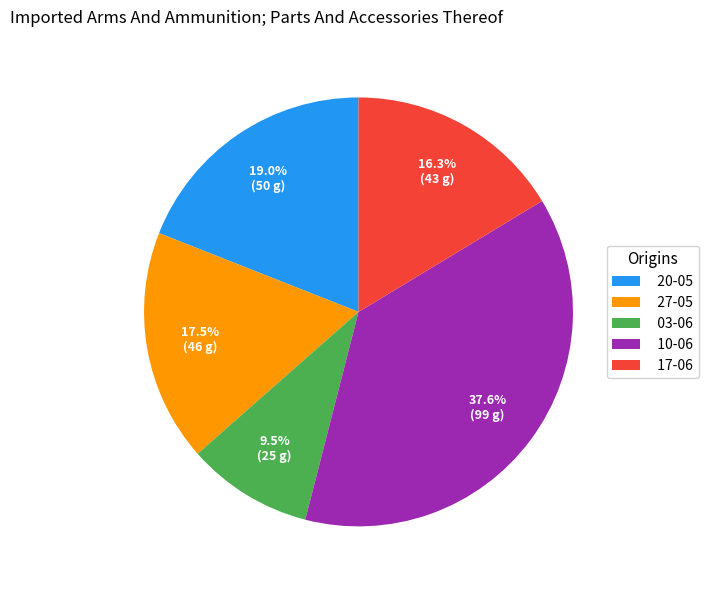

Is there any slice that represents more than half of the pie?

No